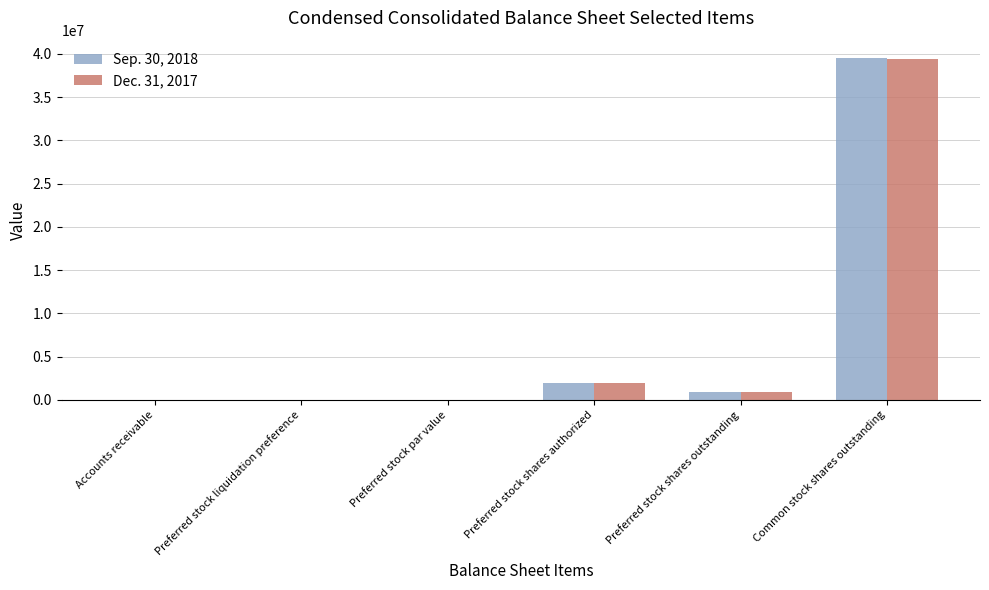

What is the sum of all Dec. 31, 2017 values?

42303346.0